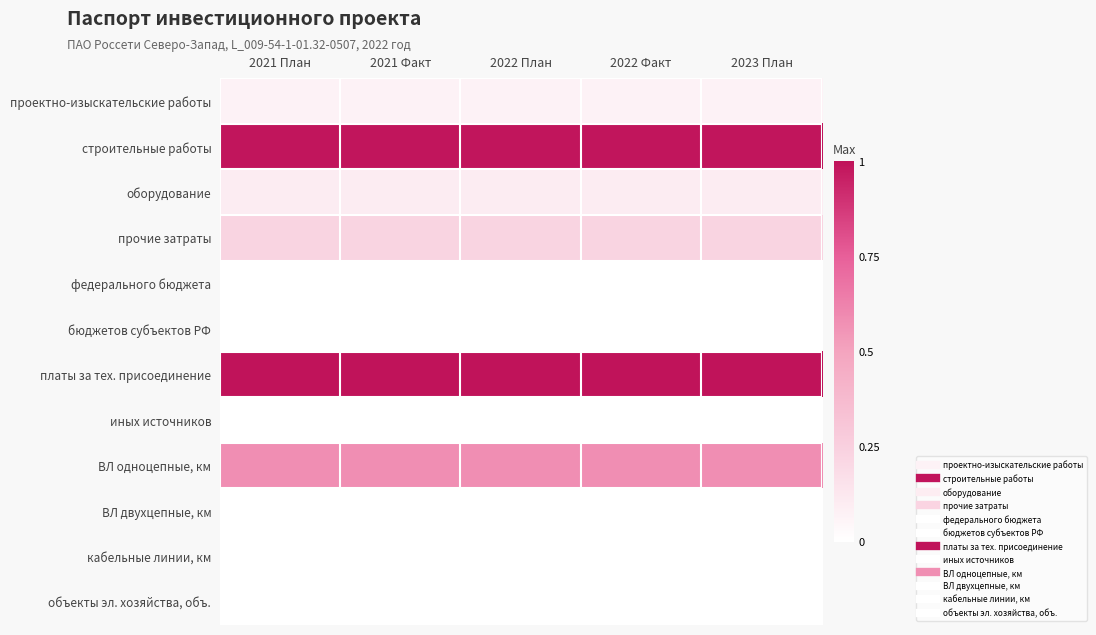

Rank the series at 2021 План from highest to lowest value.

платы за тех. присоединение, строительные работы, ВЛ одноцепные, км, прочие затраты, оборудование, проектно-изыскательские работы, федерального бюджета, бюджетов субъектов РФ, иных источников, ВЛ двухцепные, км, кабельные линии, км, объекты эл. хозяйства, объ.